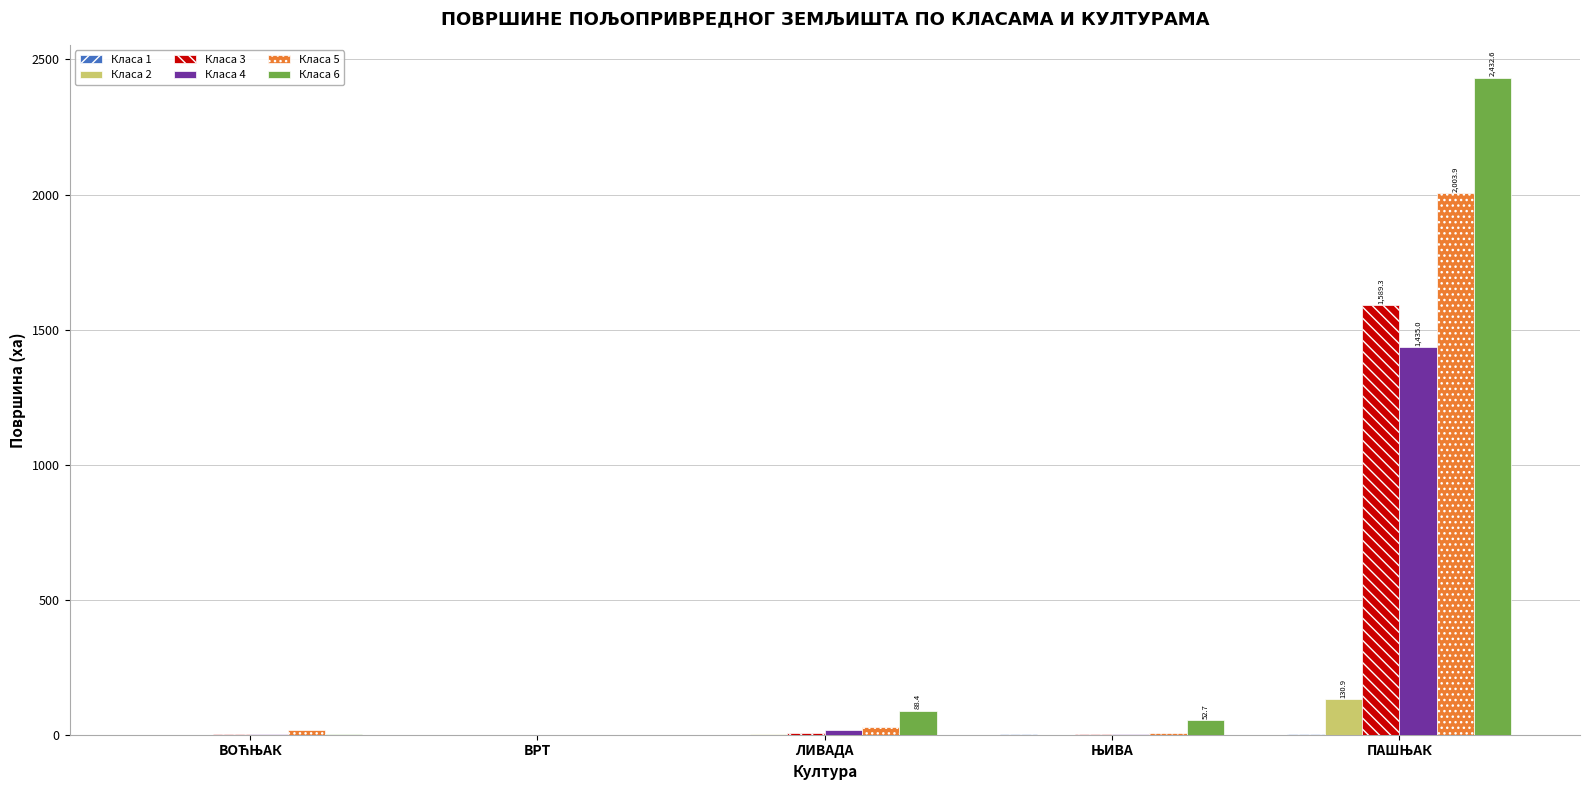

What is the average value of the Класа 5 series?

411.1